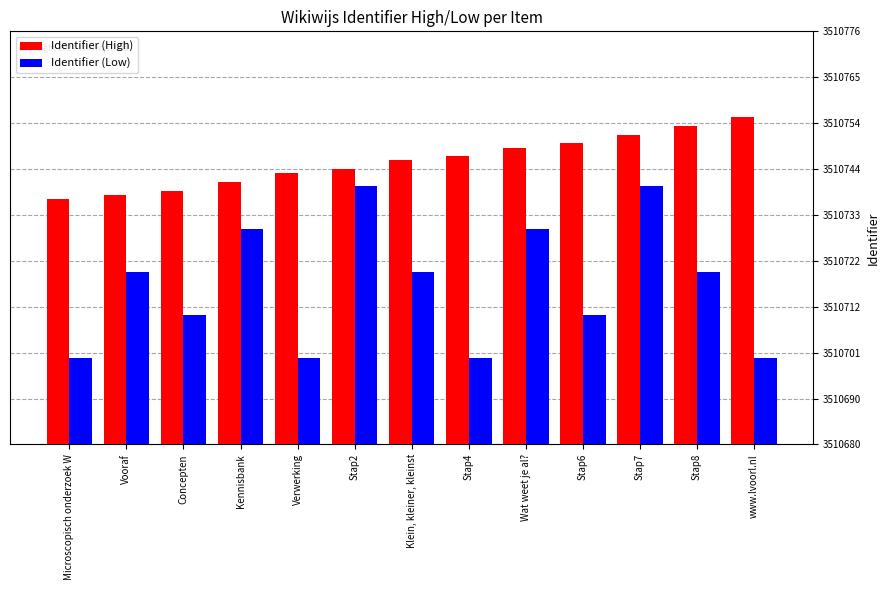

Which series has the widest spread of values?

Identifier (Low)